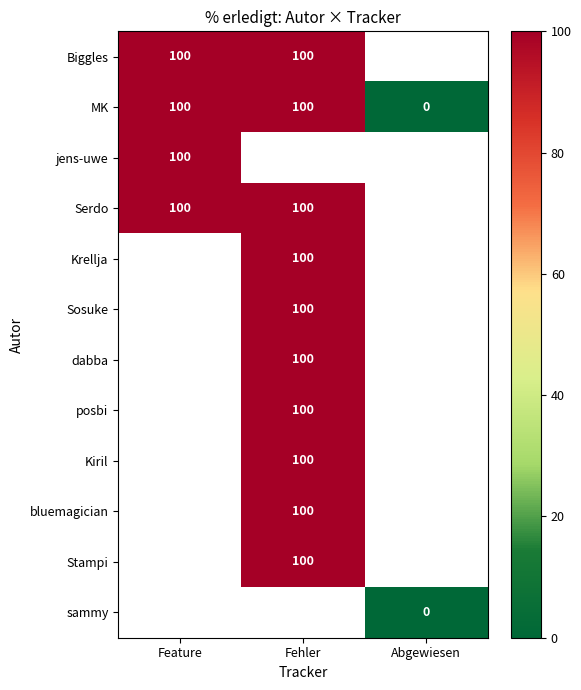

At which category does the chart reach its peak across all series?

Feature